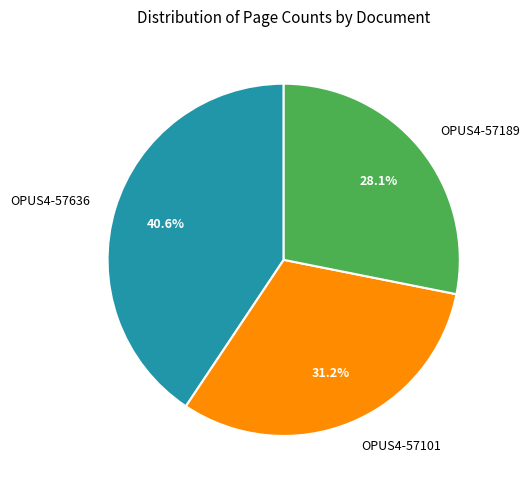

Is there a majority slice in this chart?

No